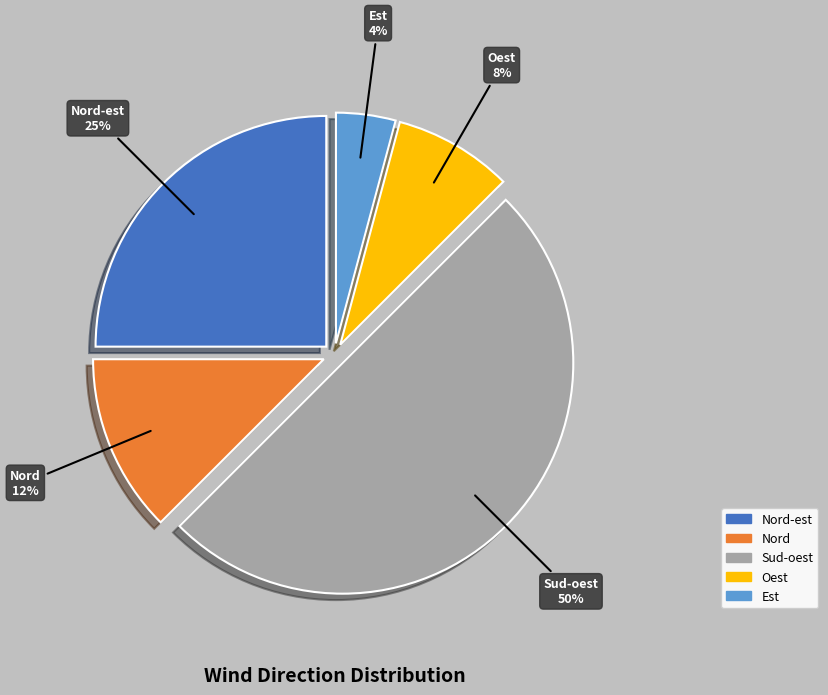

True or false: Est accounts for 12% of the total.

False